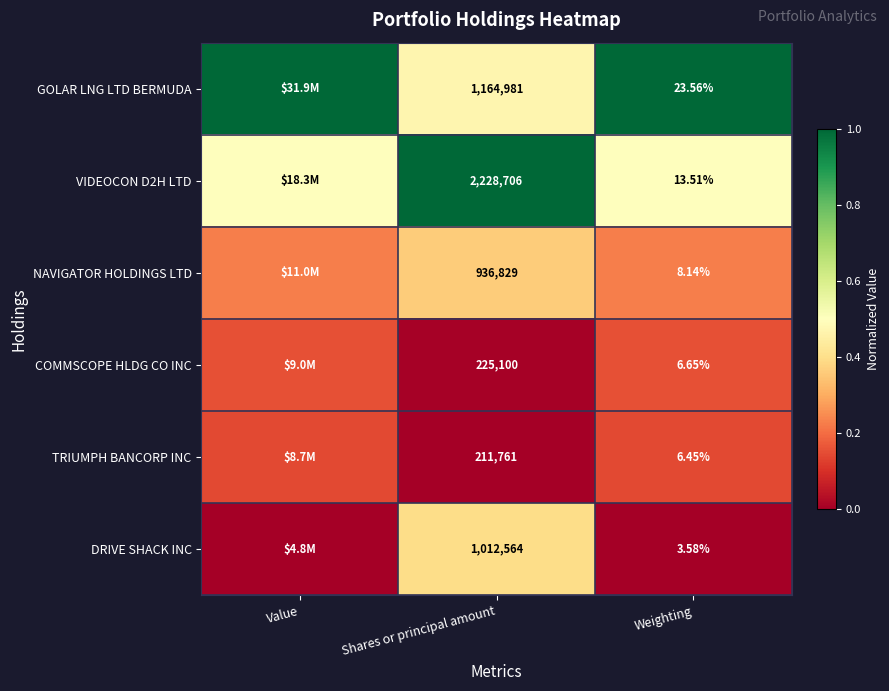

Is the value of DRIVE SHACK INC at Shares or principal amount greater than the value of GOLAR LNG LTD BERMUDA at Shares or principal amount?

No